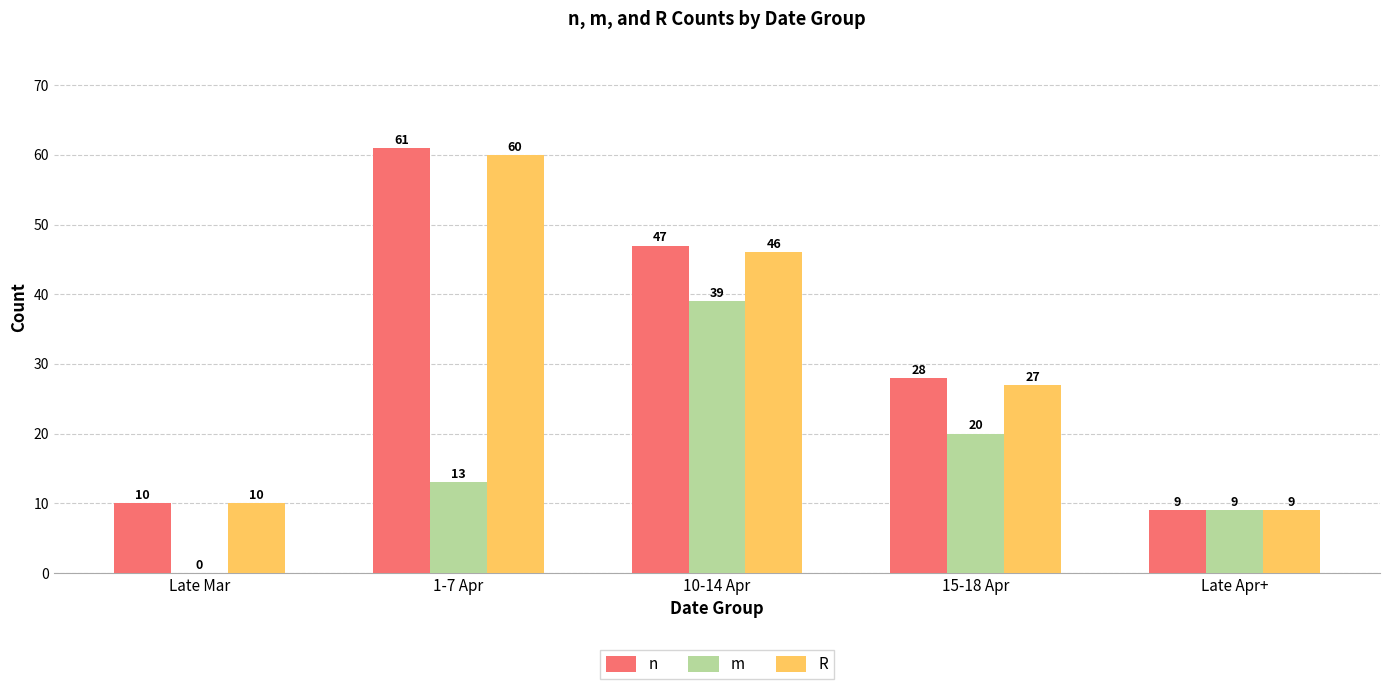

How many data points does each series have?

5